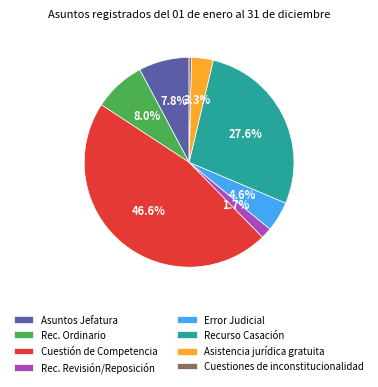

Does Error Judicial represent more than half of the total?

No